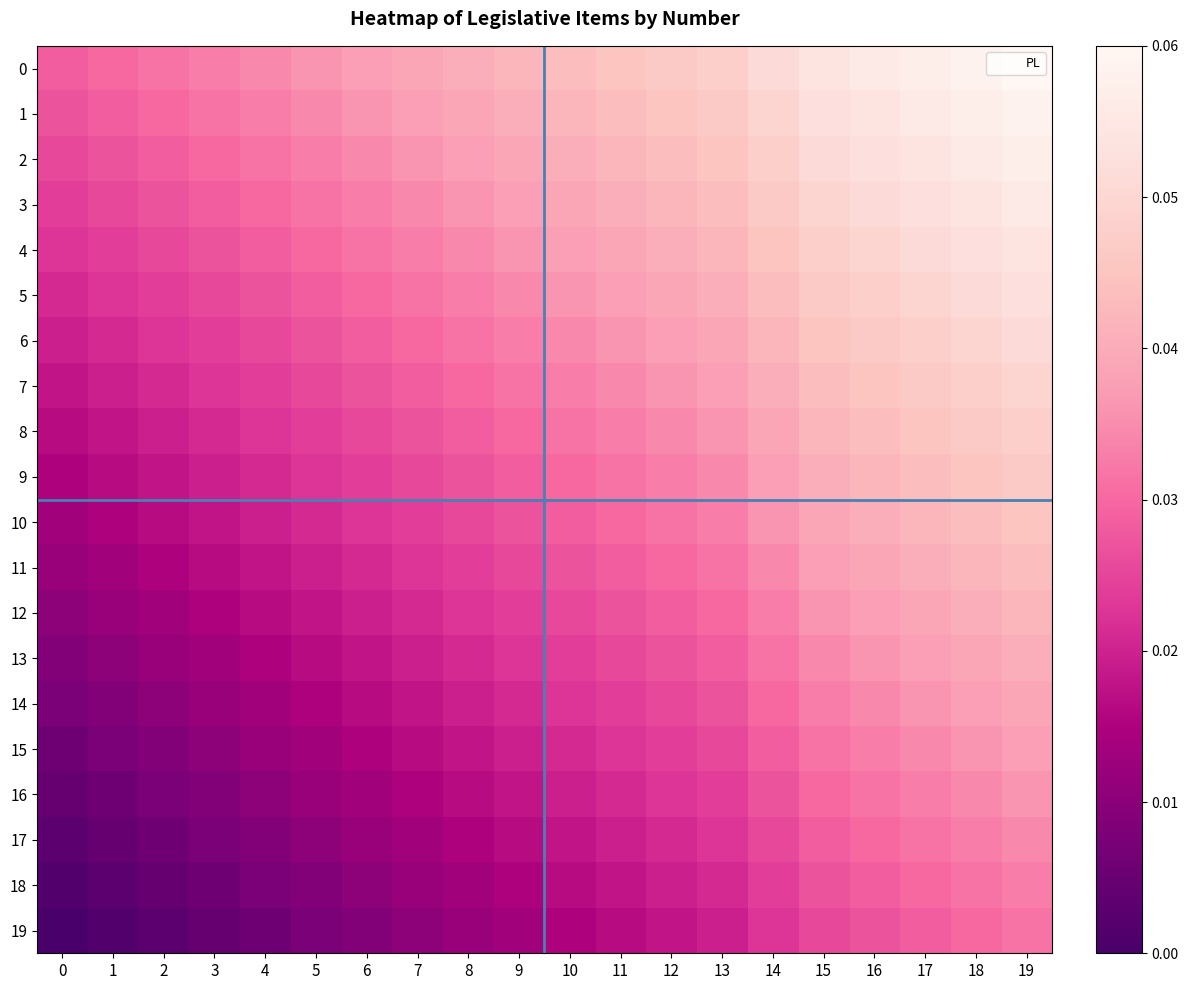

At which category is the sum across all series the highest?

19